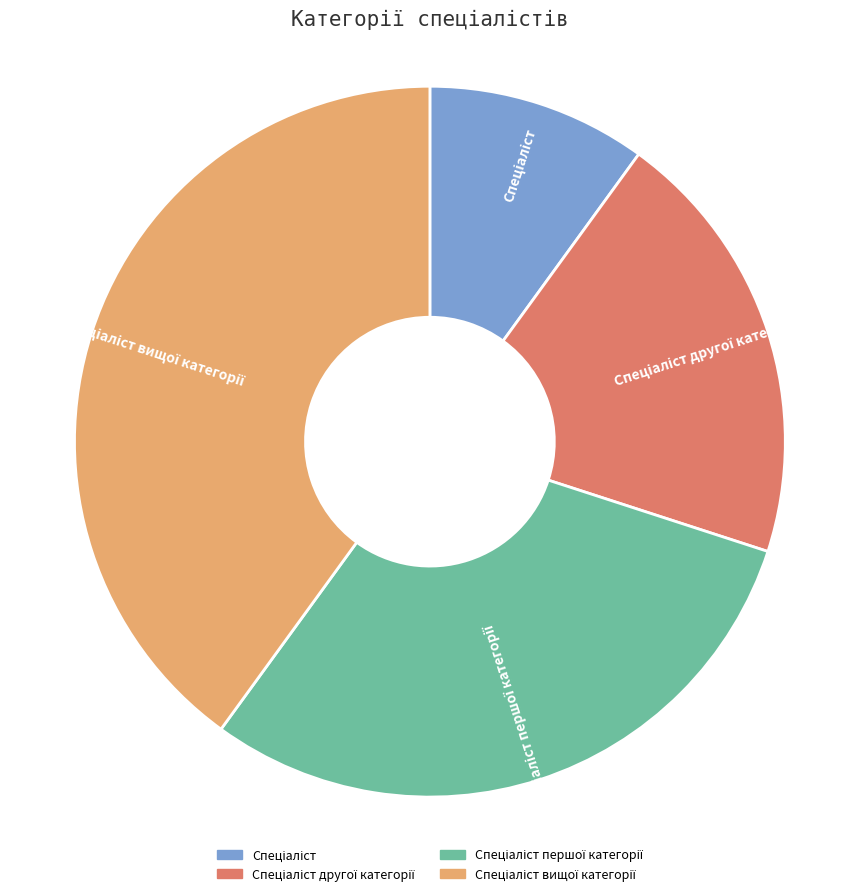

Is there a majority slice in this chart?

No